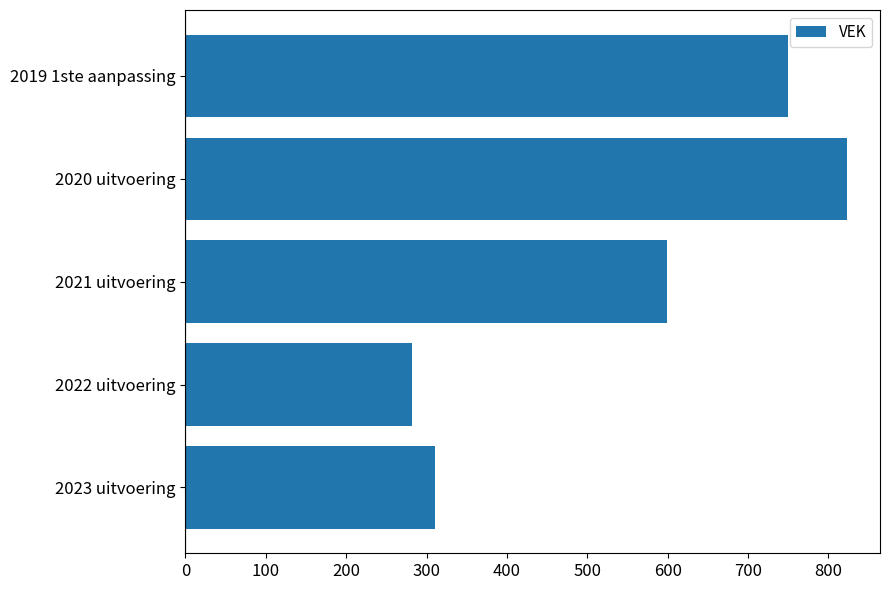

What is the ratio of the value at 2020 uitvoering to the value at 2023 uitvoering?

2.6